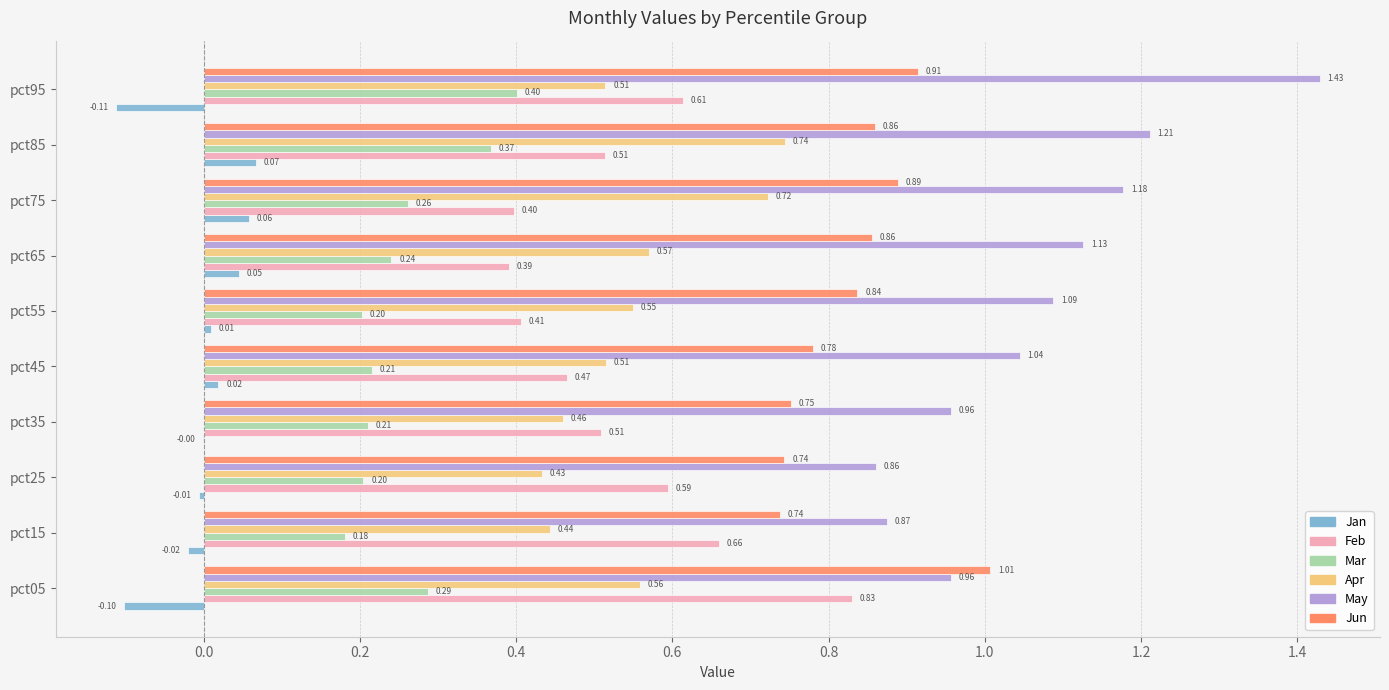

Between pct65 and pct85, which series saw the biggest shift?

Apr